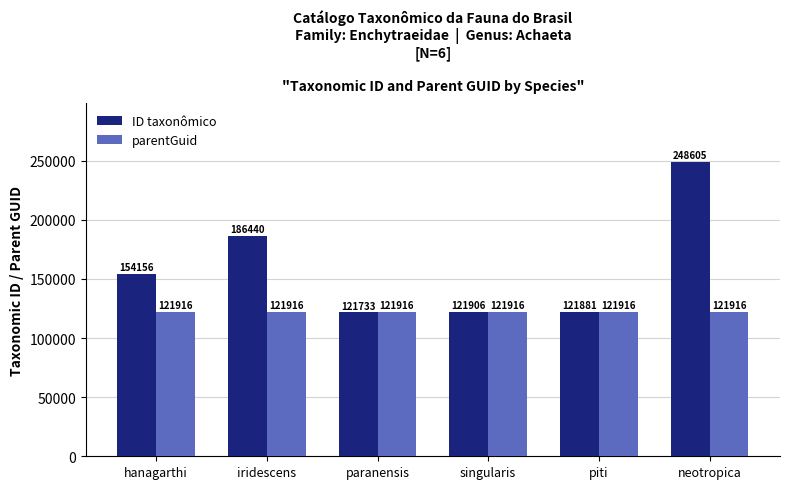

At piti, list the series in order from smallest to largest.

ID taxonômico, parentGuid